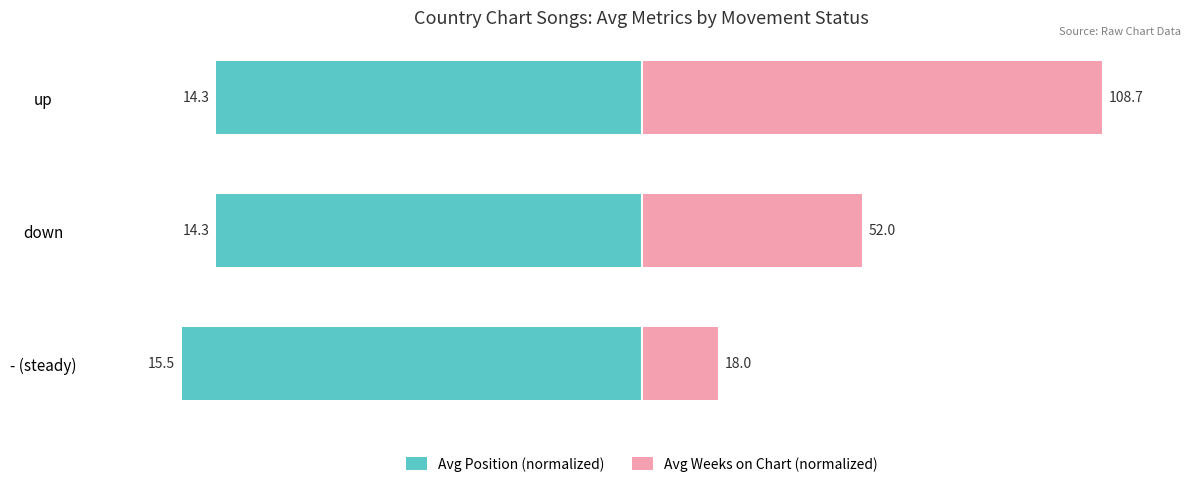

Which series has the largest total across all categories?

Avg Weeks on Chart (normalized)